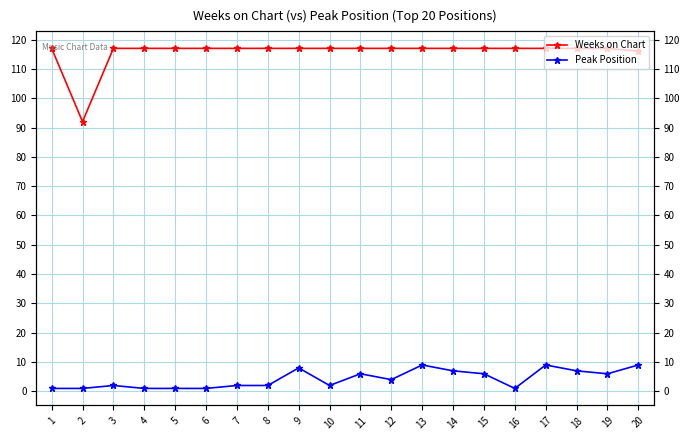

At which category is the sum across all series the highest?

13